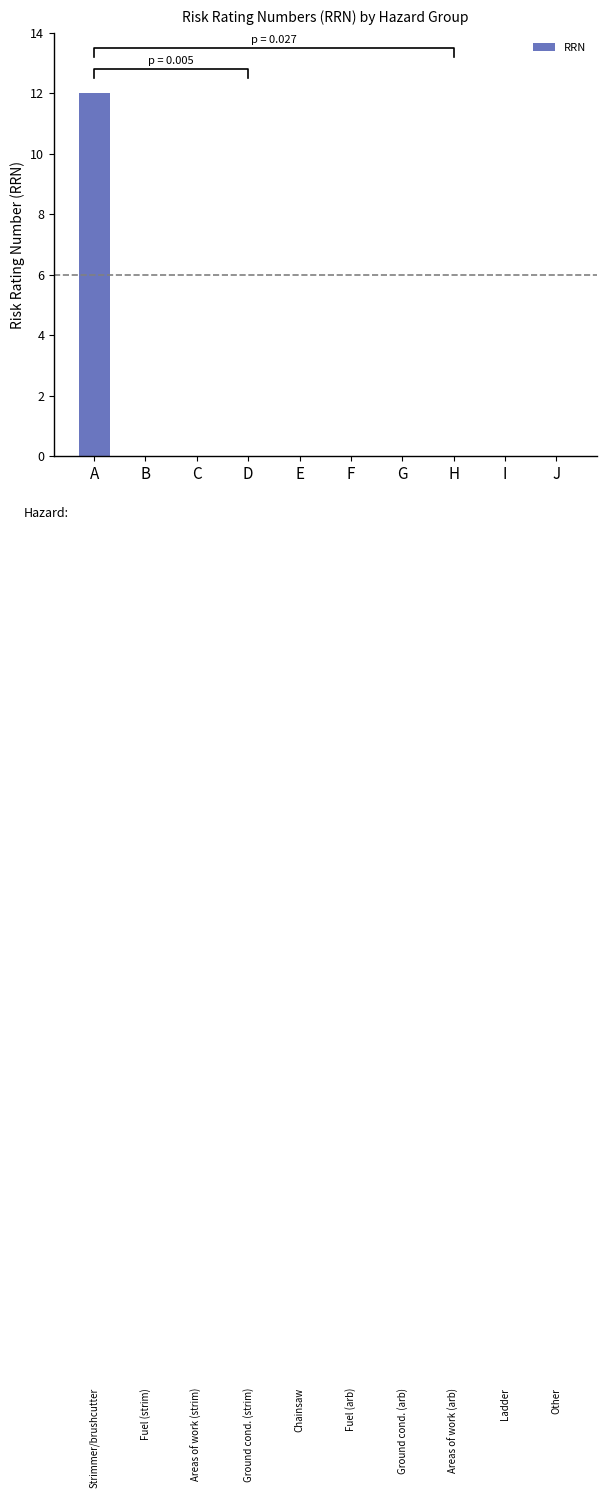

What is the maximum value shown in the chart?

12